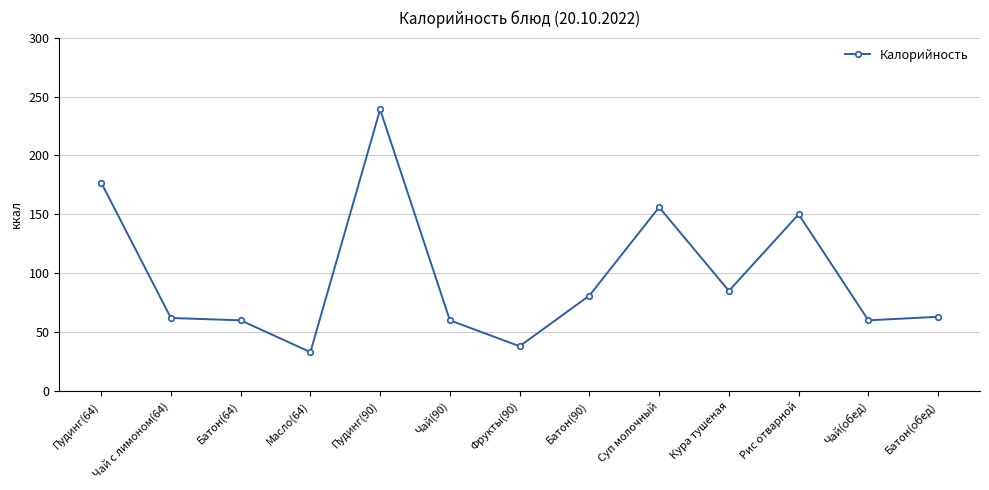

What is the greatest value displayed?

239